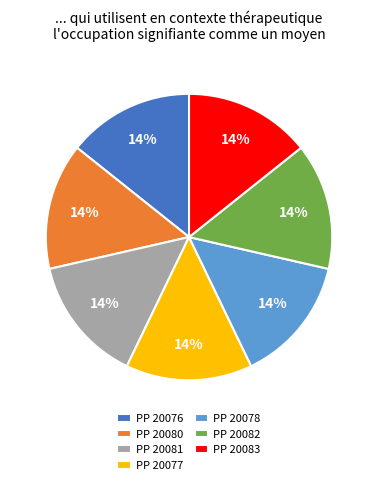

What is the ratio of the value at PP 20080 to the value at PP 20078?

1.0